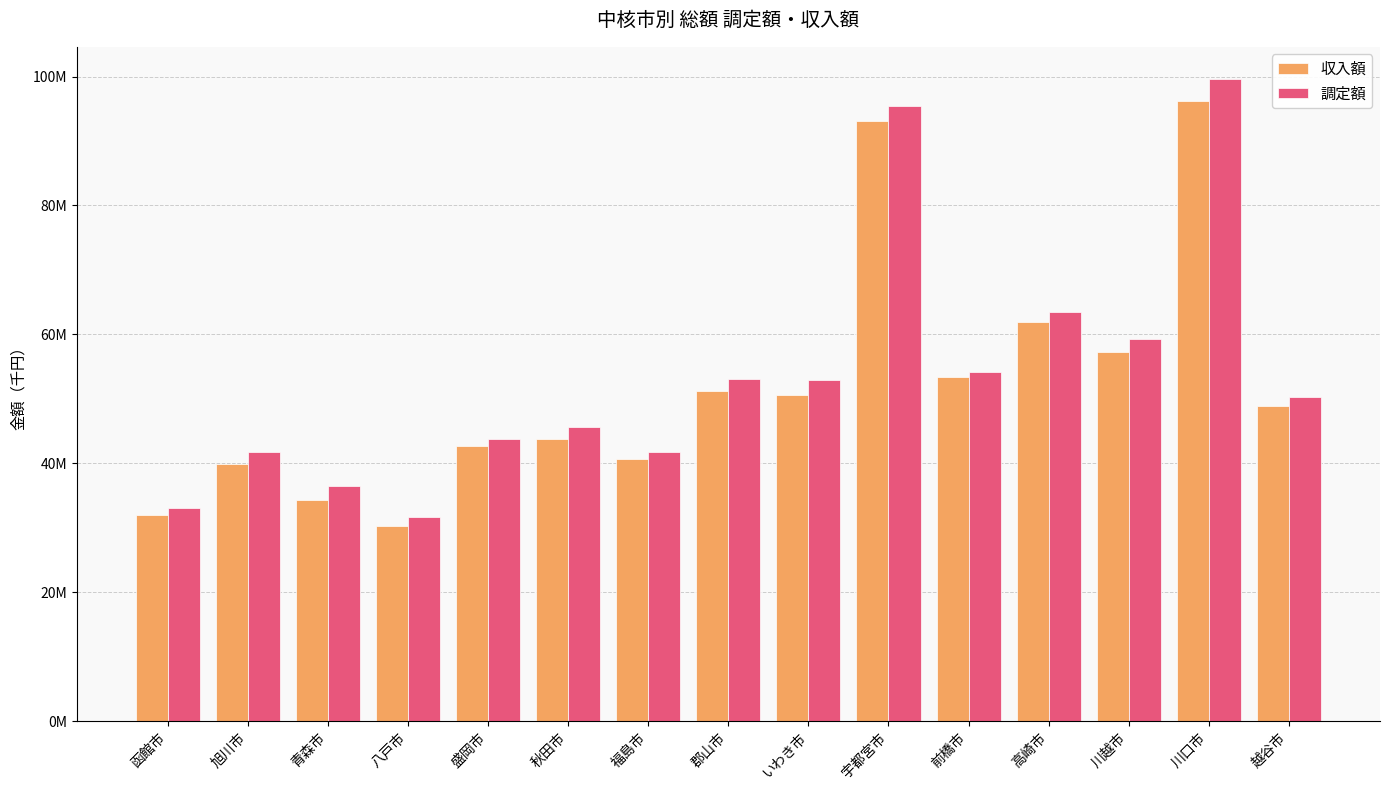

What is the value of the 収入額 bar at the 6th from the left?

43736251